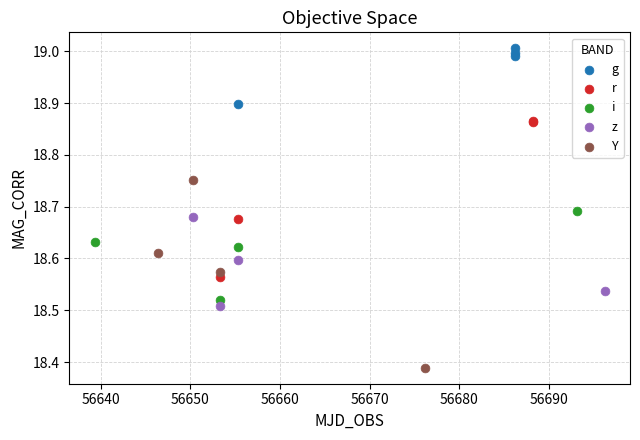

Which series contains the lowest Y value?

Y